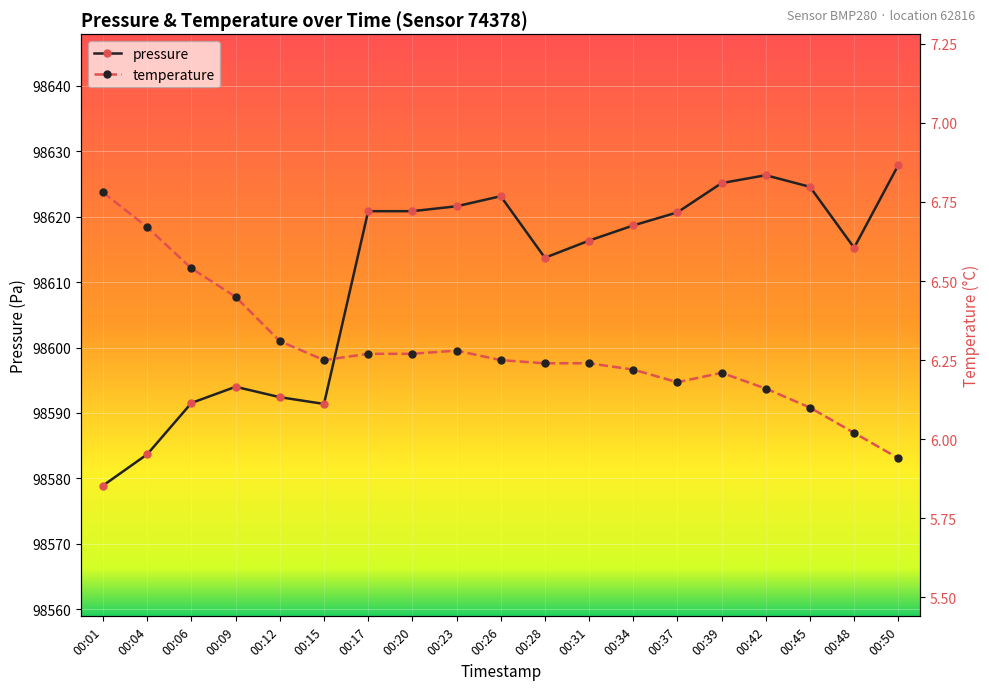

Which has a higher value, 00:42 or 00:31?

00:42